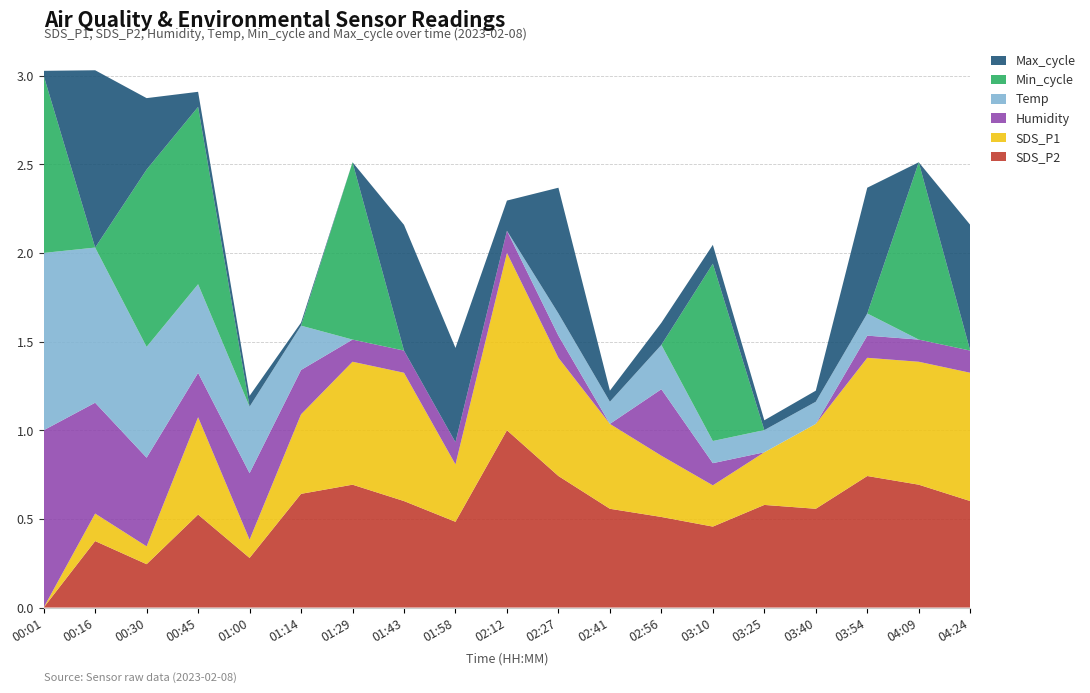

At which label does SDS_P2 reach its minimum?

00:01